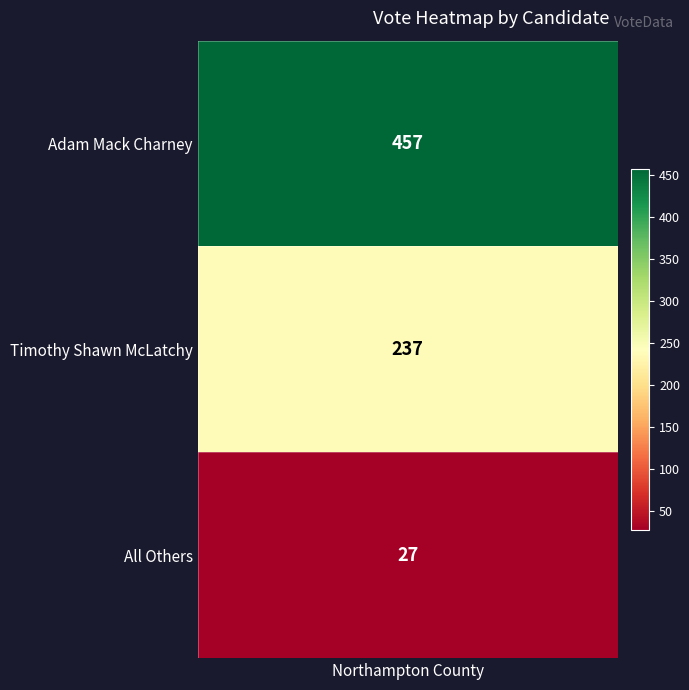

Between 2 and 1, which is larger?

1